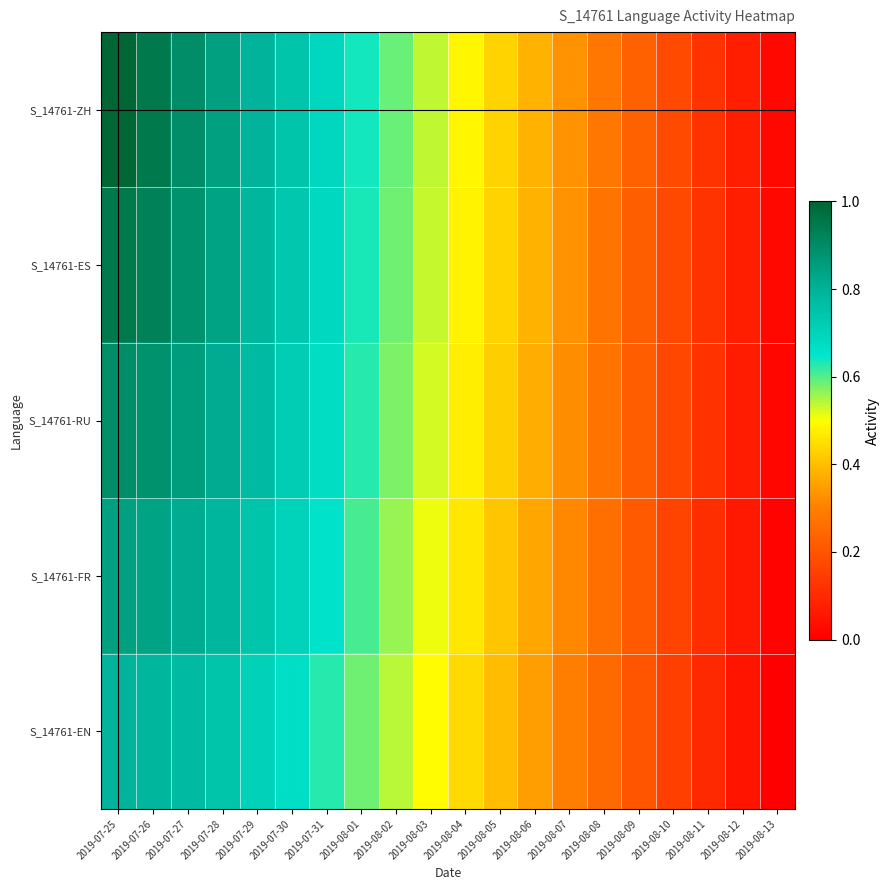

Reading left to right, what are all the values shown in this chart?

S_14761-ZH: 2019-07-25=1.0	2019-07-26=0.9	2019-07-27=0.9	2019-07-28=0.8	2019-07-29=0.8	2019-07-30=0.7	2019-07-31=0.7	2019-08-01=0.6	2019-08-02=0.6	2019-08-03=0.5	2019-08-04=0.5	2019-08-05=0.4	2019-08-06=0.4	2019-08-07=0.3	2019-08-08=0.3	2019-08-09=0.2	2019-08-10=0.2	2019-08-11=0.1	2019-08-12=0.1	2019-08-13=0.0
S_14761-ES: 2019-07-25=0.9	2019-07-26=0.9	2019-07-27=0.9	2019-07-28=0.8	2019-07-29=0.8	2019-07-30=0.7	2019-07-31=0.7	2019-08-01=0.6	2019-08-02=0.6	2019-08-03=0.5	2019-08-04=0.5	2019-08-05=0.4	2019-08-06=0.4	2019-08-07=0.3	2019-08-08=0.3	2019-08-09=0.2	2019-08-10=0.2	2019-08-11=0.1	2019-08-12=0.1	2019-08-13=0.0
S_14761-RU: 2019-07-25=0.9	2019-07-26=0.9	2019-07-27=0.9	2019-07-28=0.8	2019-07-29=0.8	2019-07-30=0.7	2019-07-31=0.7	2019-08-01=0.6	2019-08-02=0.6	2019-08-03=0.5	2019-08-04=0.5	2019-08-05=0.4	2019-08-06=0.4	2019-08-07=0.3	2019-08-08=0.3	2019-08-09=0.2	2019-08-10=0.2	2019-08-11=0.1	2019-08-12=0.1	2019-08-13=0.0
S_14761-FR: 2019-07-25=0.8	2019-07-26=0.8	2019-07-27=0.8	2019-07-28=0.8	2019-07-29=0.7	2019-07-30=0.7	2019-07-31=0.7	2019-08-01=0.6	2019-08-02=0.6	2019-08-03=0.5	2019-08-04=0.5	2019-08-05=0.4	2019-08-06=0.4	2019-08-07=0.3	2019-08-08=0.3	2019-08-09=0.2	2019-08-10=0.2	2019-08-11=0.1	2019-08-12=0.1	2019-08-13=0.0
S_14761-EN: 2019-07-25=0.8	2019-07-26=0.8	2019-07-27=0.8	2019-07-28=0.7	2019-07-29=0.7	2019-07-30=0.7	2019-07-31=0.6	2019-08-01=0.6	2019-08-02=0.5	2019-08-03=0.5	2019-08-04=0.4	2019-08-05=0.4	2019-08-06=0.3	2019-08-07=0.3	2019-08-08=0.3	2019-08-09=0.2	2019-08-10=0.2	2019-08-11=0.1	2019-08-12=0.1	2019-08-13=0.0